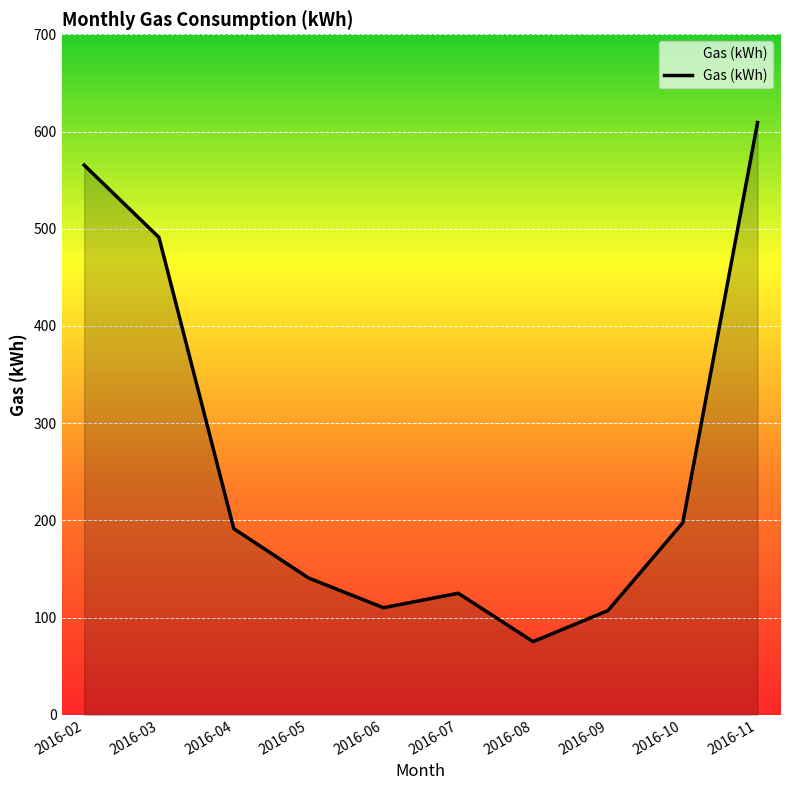

At which label does the data first exceed 191?

2016-02